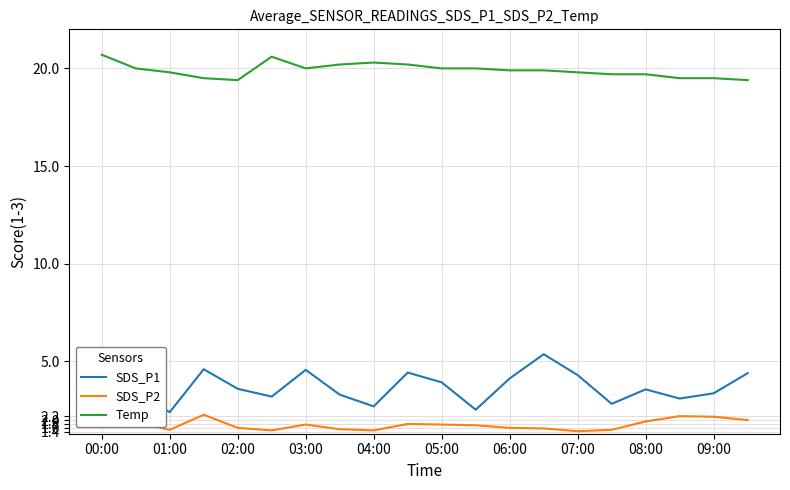

Which series has the widest spread of values?

SDS_P1